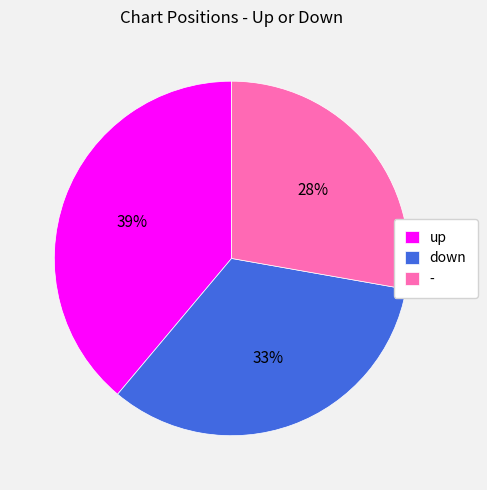

True or false: up accounts for 39% of the total.

True